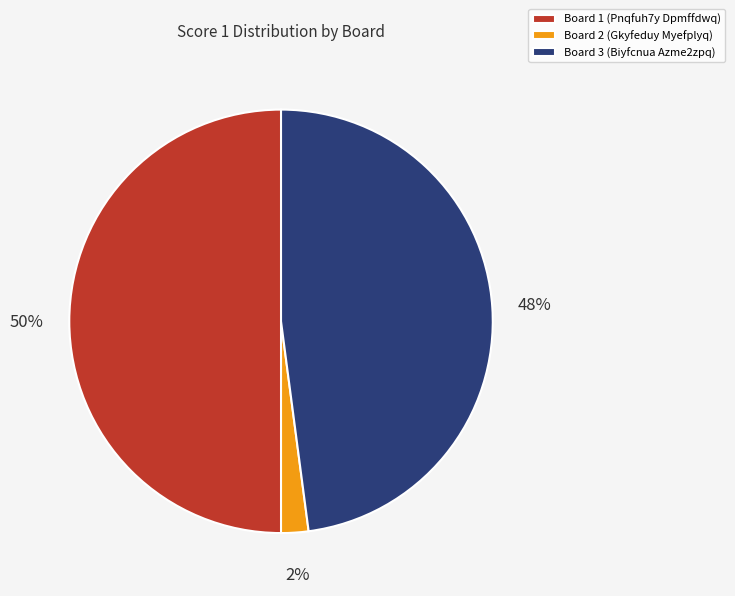

To the nearest percent, what is the combined percentage of Board 3 (Biyfcnua Azme2zpq) and Board 1 (Pnqfuh7y Dpmffdwq)?

98%